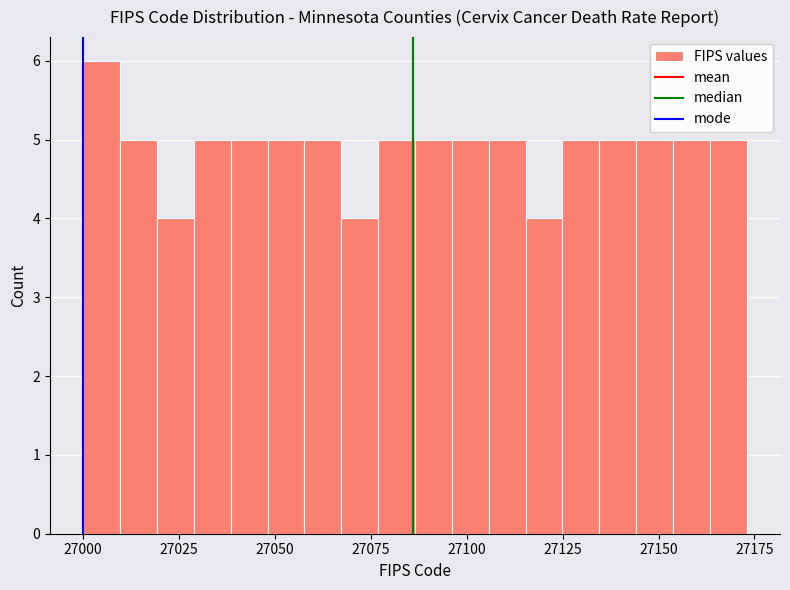

Read against the x-axis, roughly where is the centre of the tallest bar?

27005